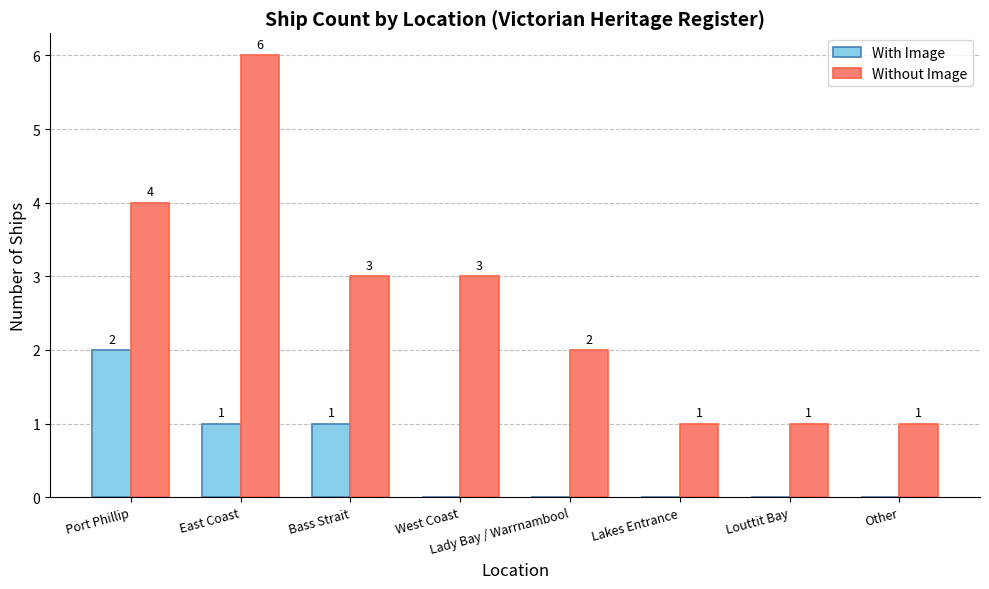

How many With Image values are between 0 and 1?

7